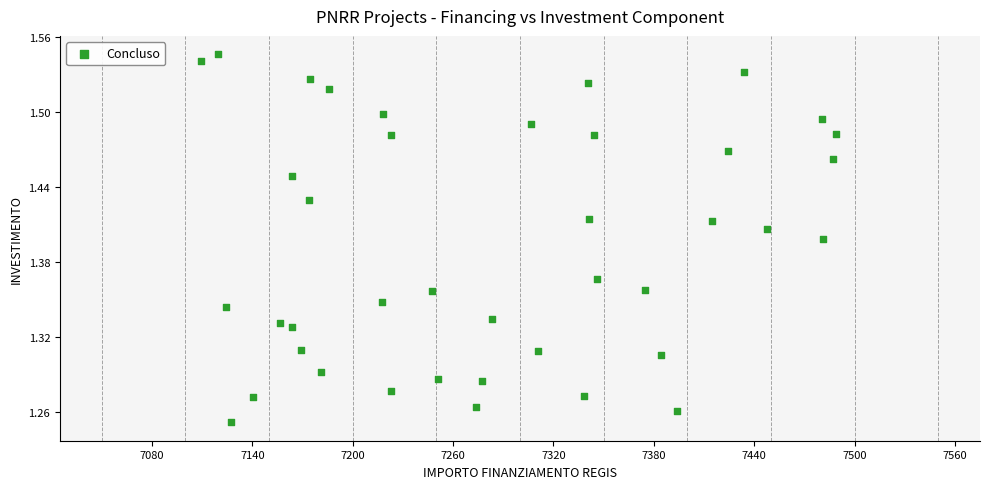

What is the range of X values (max minus min)?

379.7